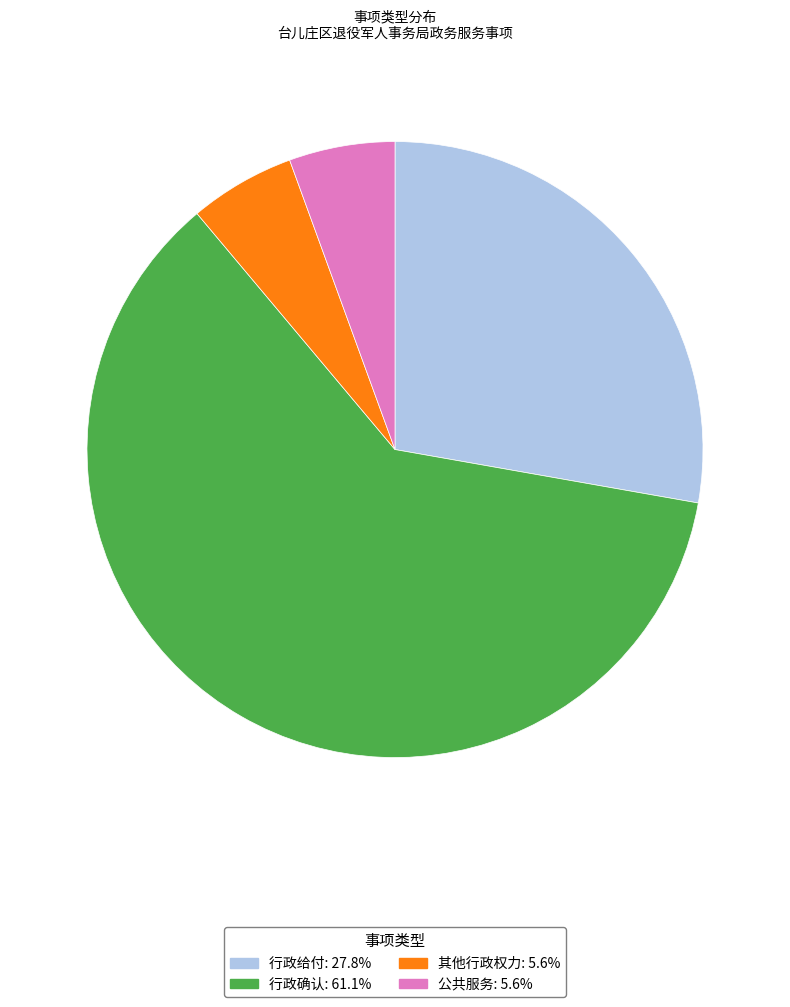

Is it true that 公共服务 is 20% of the pie?

False